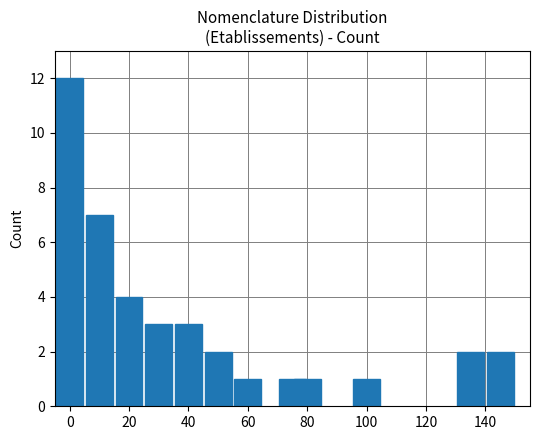

What is the average value?

3